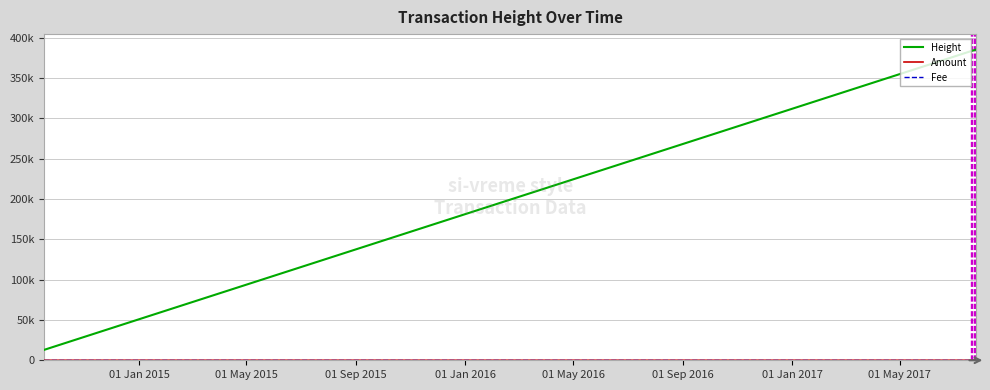

What is the greatest value displayed?

385437